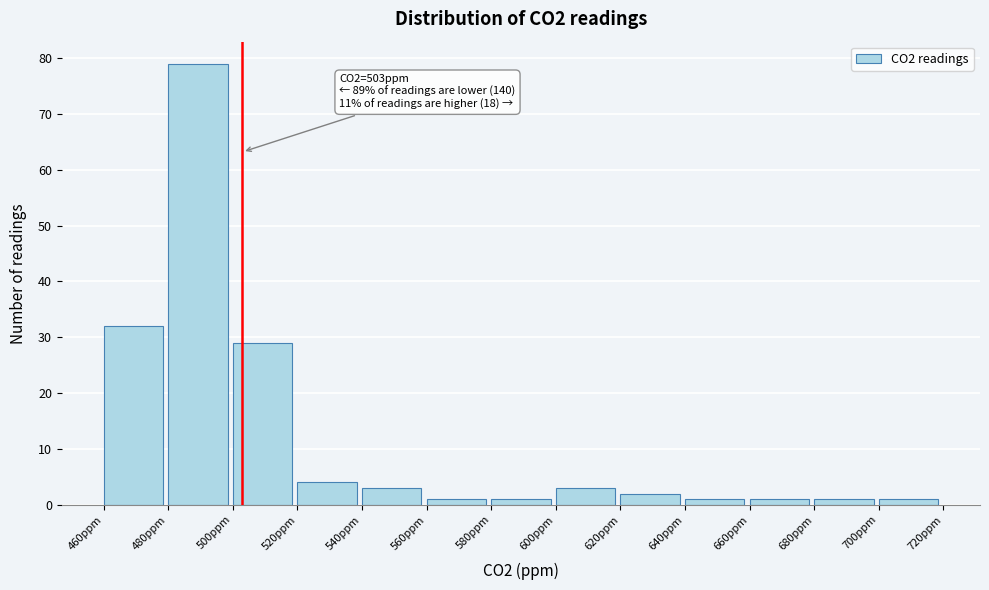

Which range on the x-axis has the tallest bar?

480 to 500